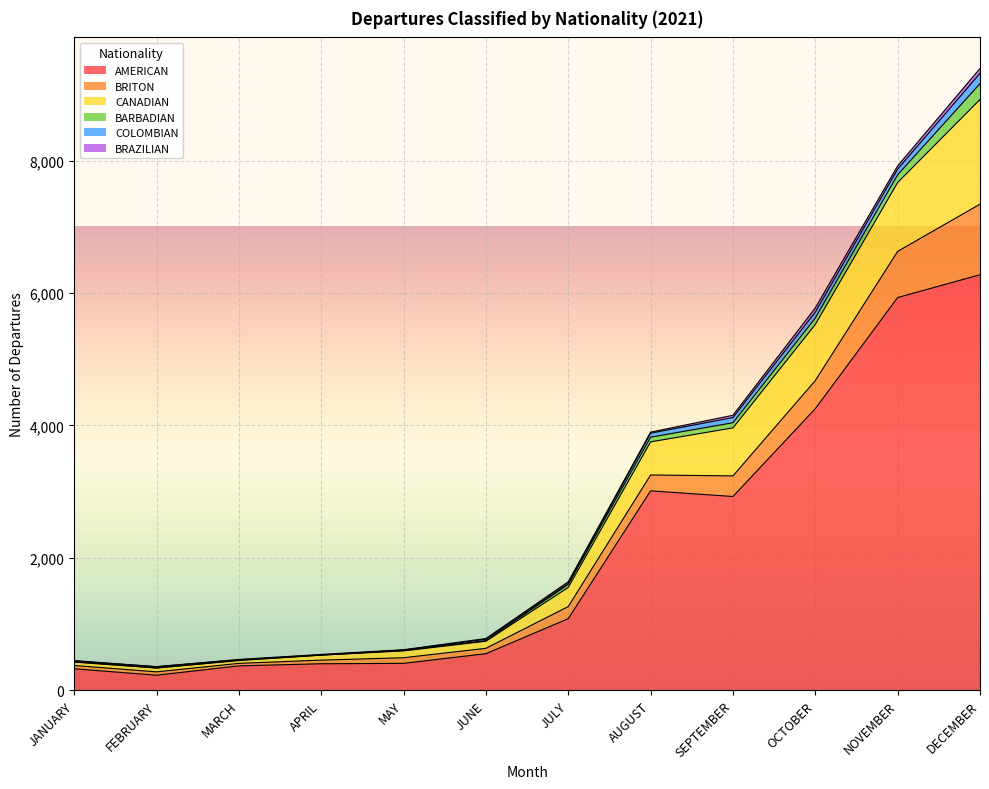

Which category has the lowest value in the CANADIAN series?

MARCH